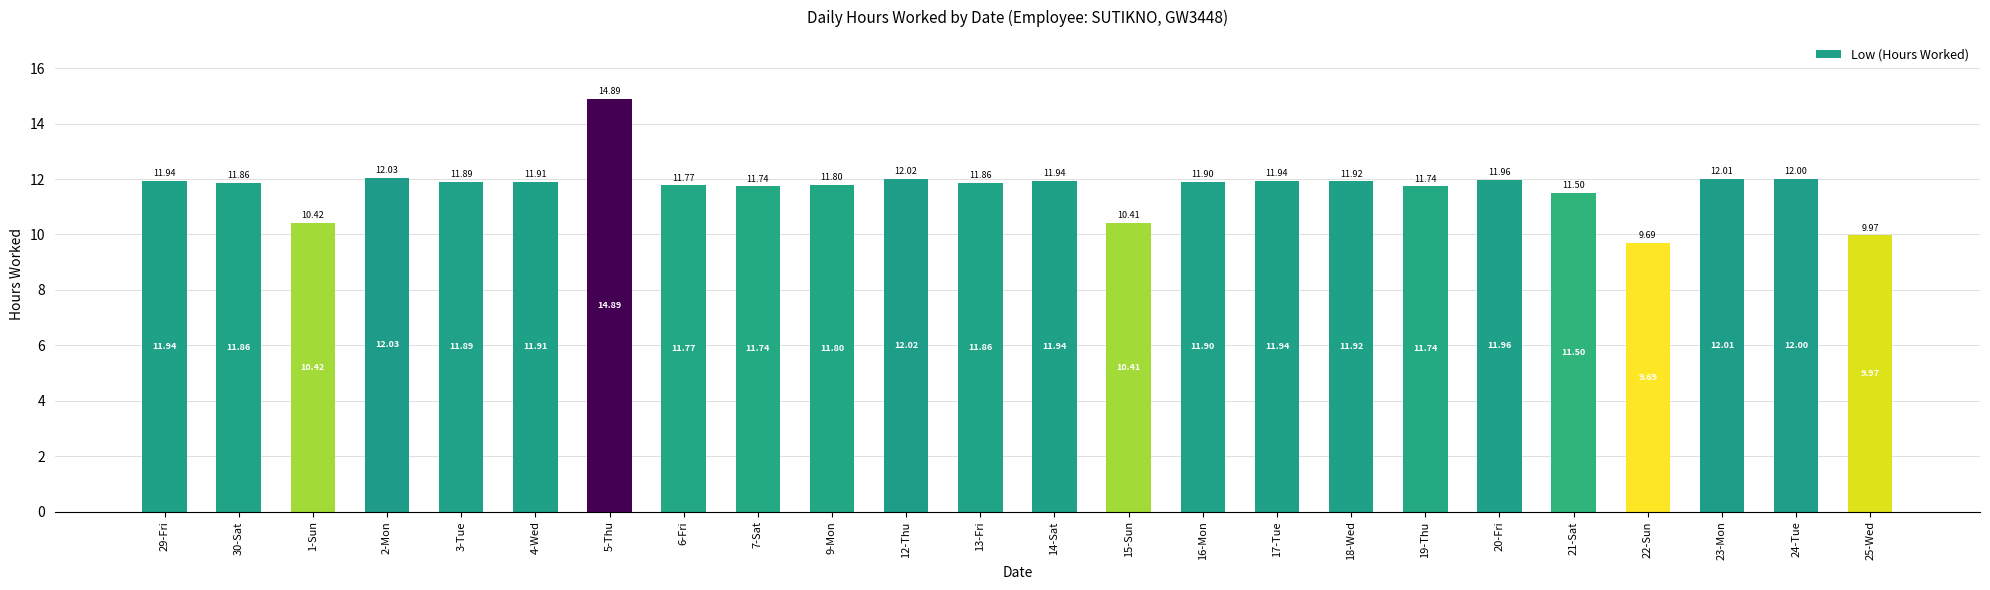

The value at 20-Fri is 18.7. True or false?

False